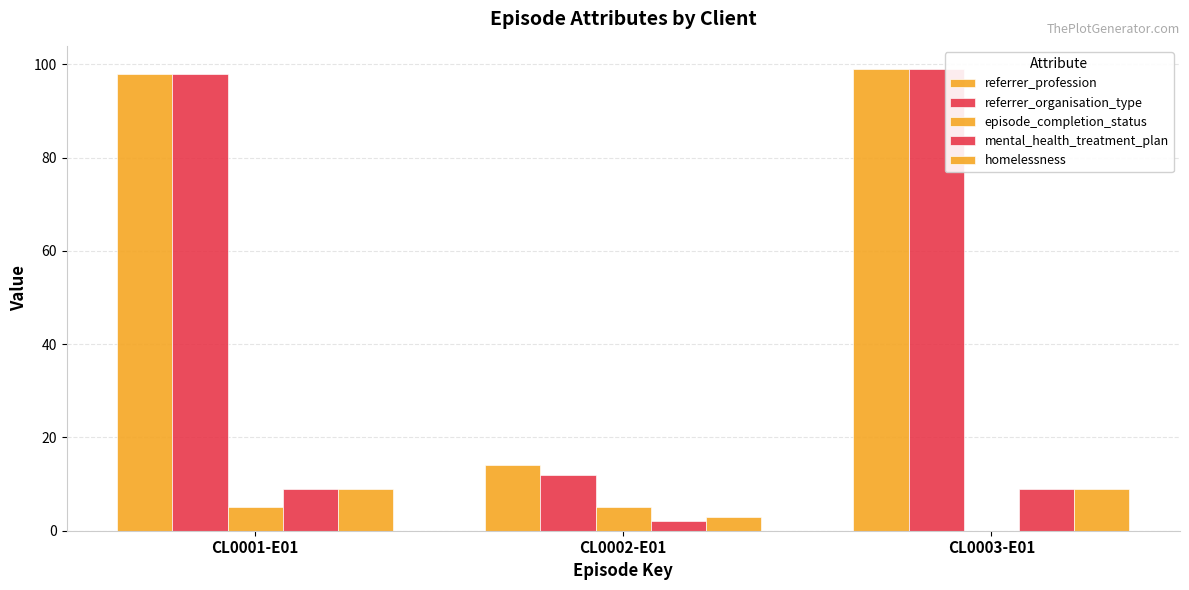

Reading left to right, transcribe all the data shown in this chart.

referrer_profession: CL0001-E01=98	CL0002-E01=14	CL0003-E01=99
referrer_organisation_type: CL0001-E01=98	CL0002-E01=12	CL0003-E01=99
episode_completion_status: CL0001-E01=5	CL0002-E01=5	CL0003-E01=0
mental_health_treatment_plan: CL0001-E01=9	CL0002-E01=2	CL0003-E01=9
homelessness: CL0001-E01=9	CL0002-E01=3	CL0003-E01=9